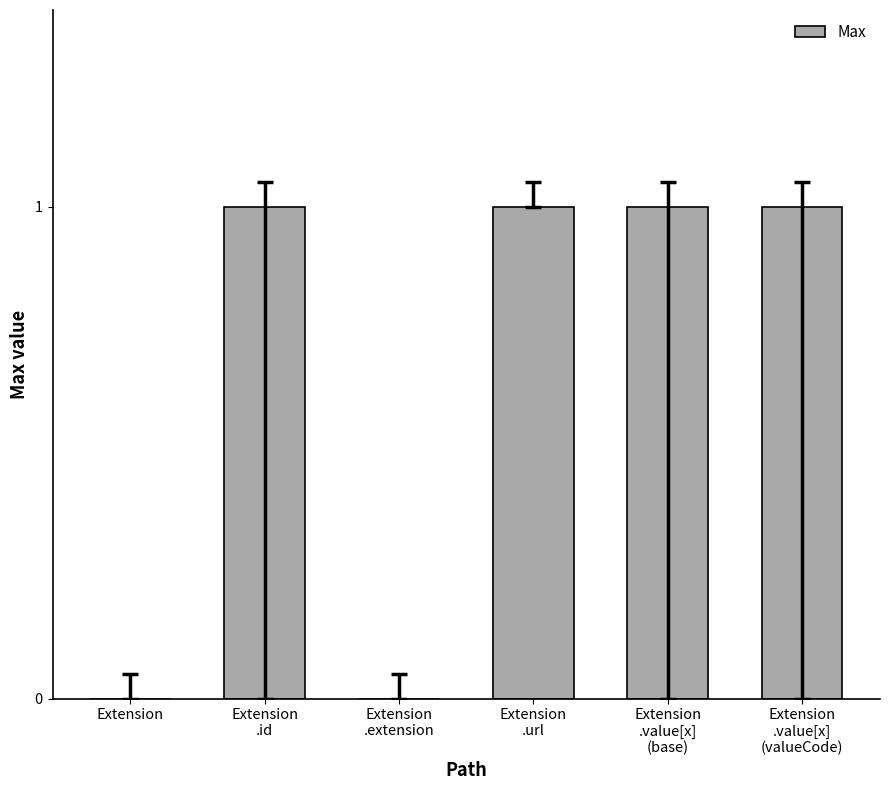

What is the sum of all values?

4